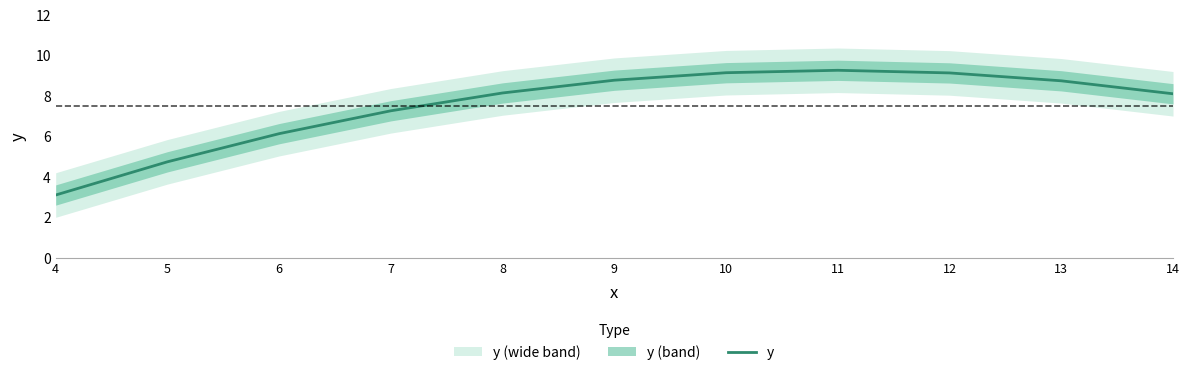

What is the maximum value shown in the chart?

9.3